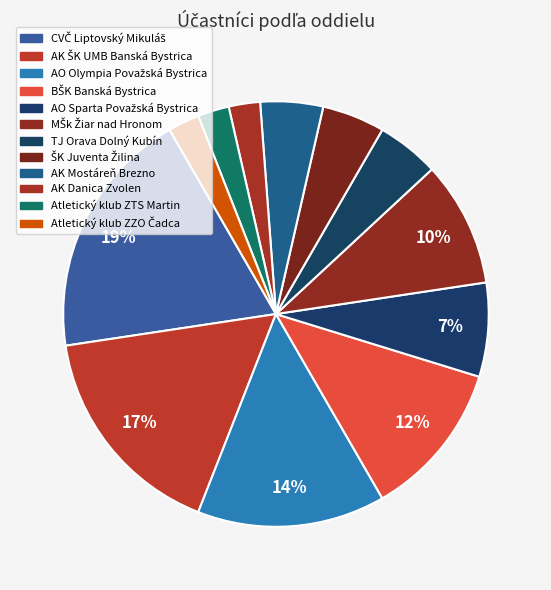

How many segments does this pie chart have?

12